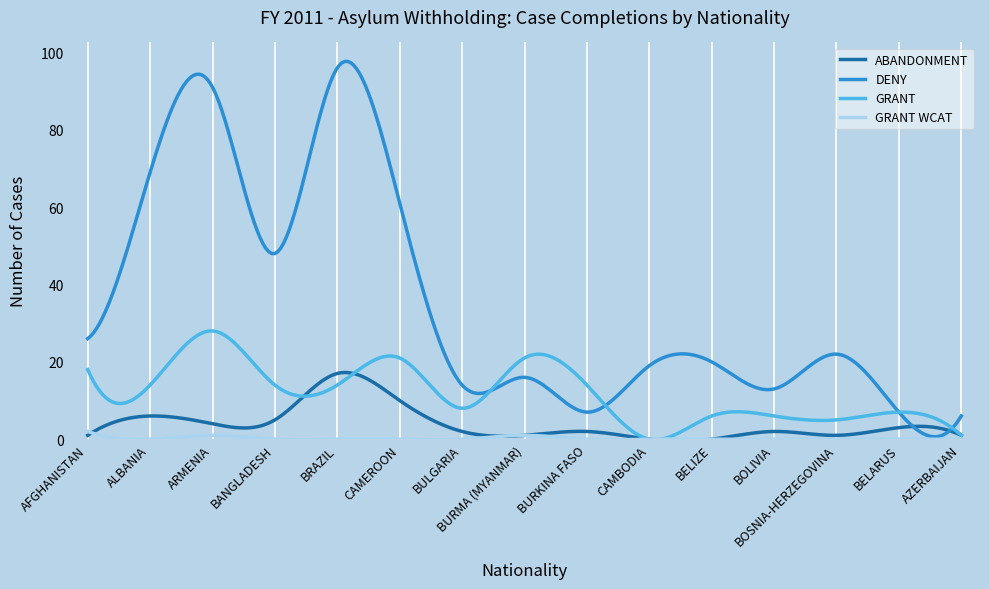

What is the maximum value shown in the chart?

97.7